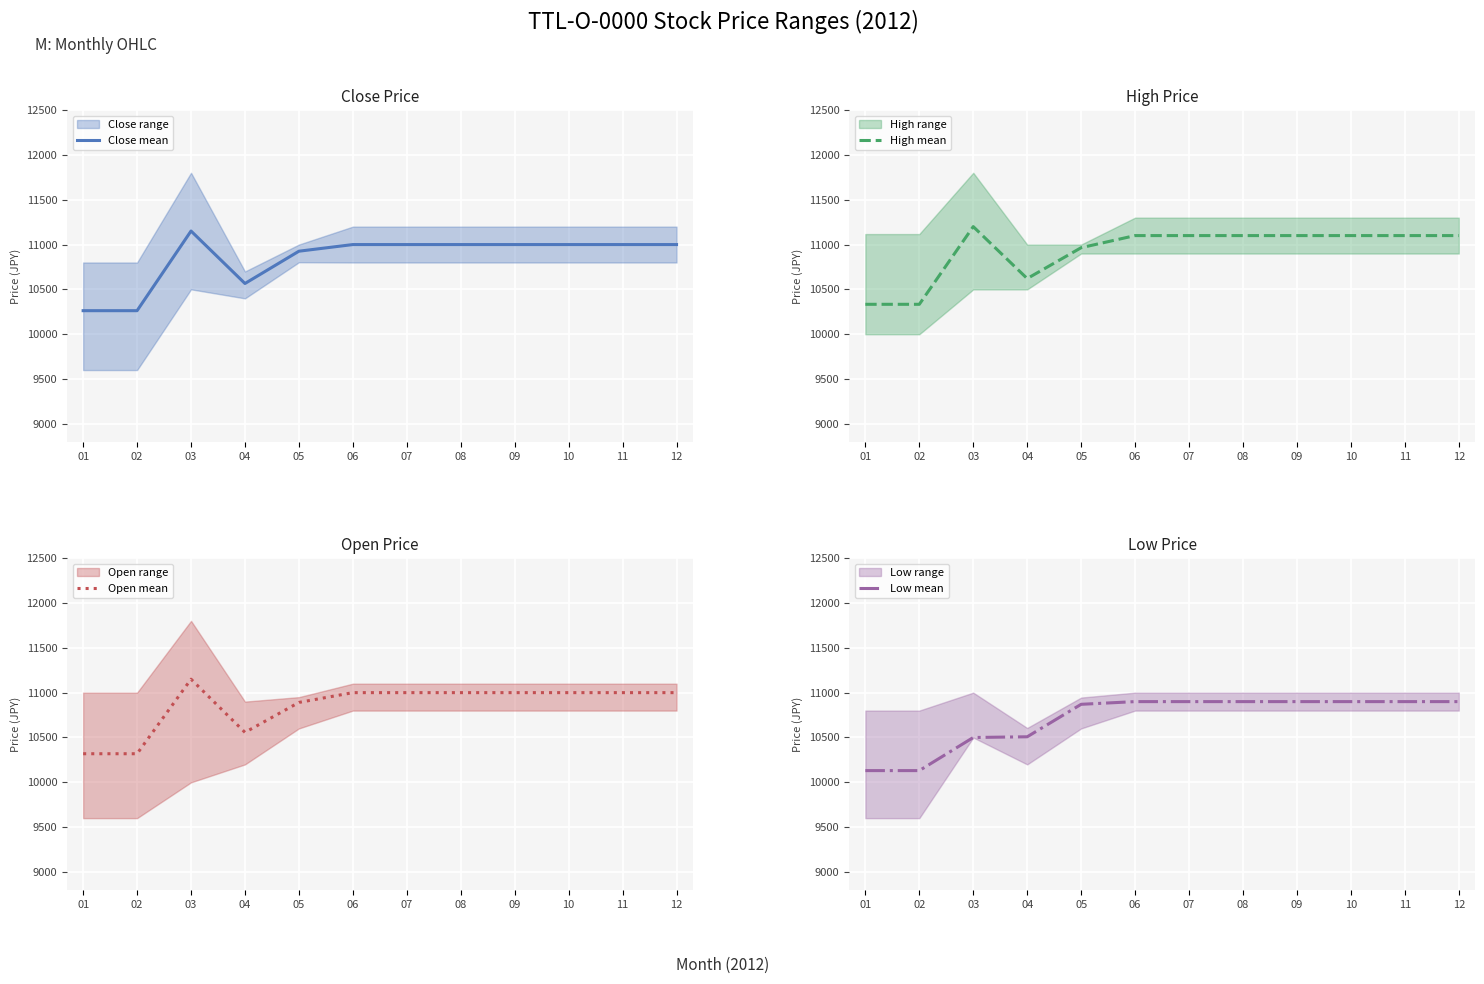

What is the difference between the highest and lowest values at 10?

200